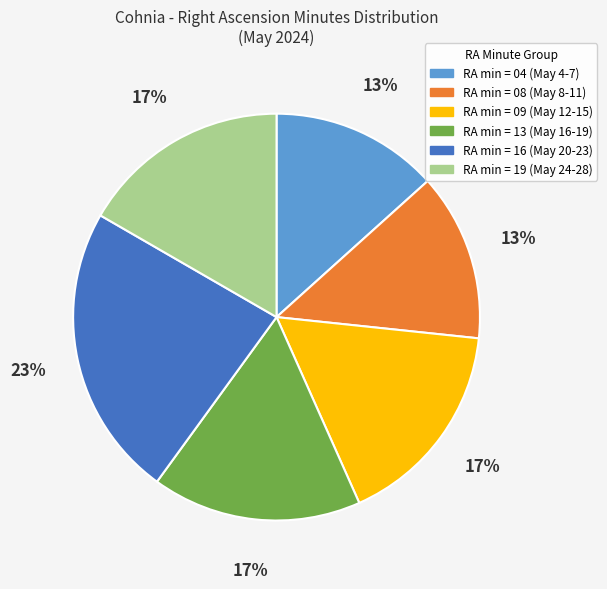

Is the sum of RA min = 09 (May 12-15) and RA min = 04 (May 4-7) greater than half?

No